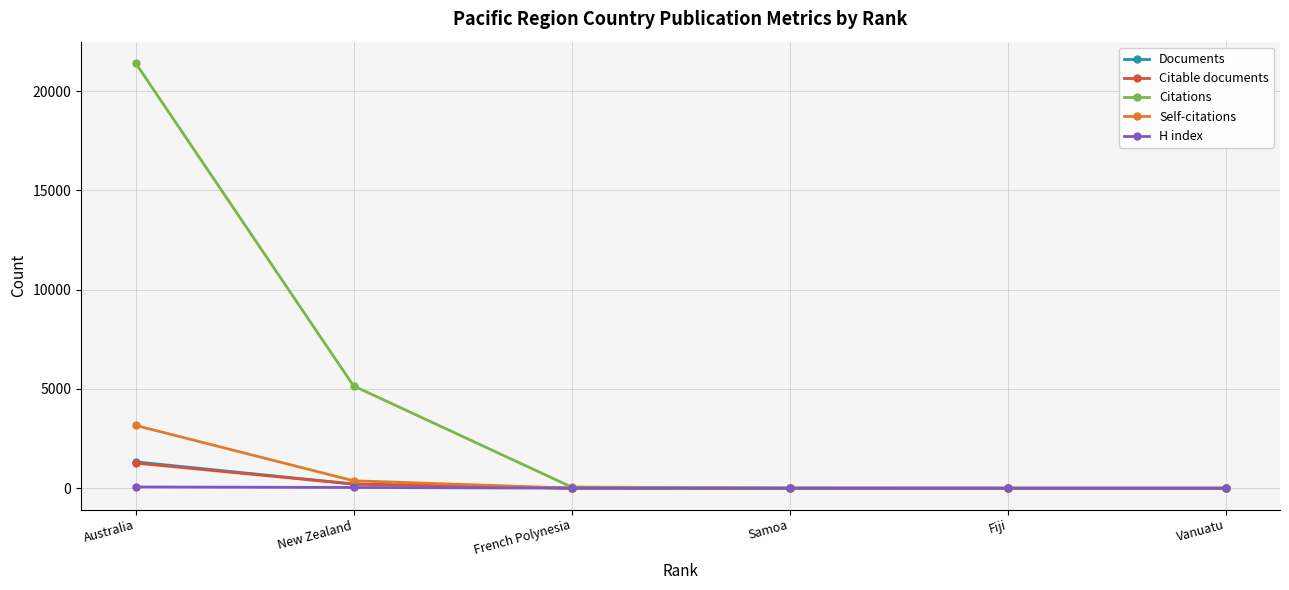

What is the average value of the H index series?

18